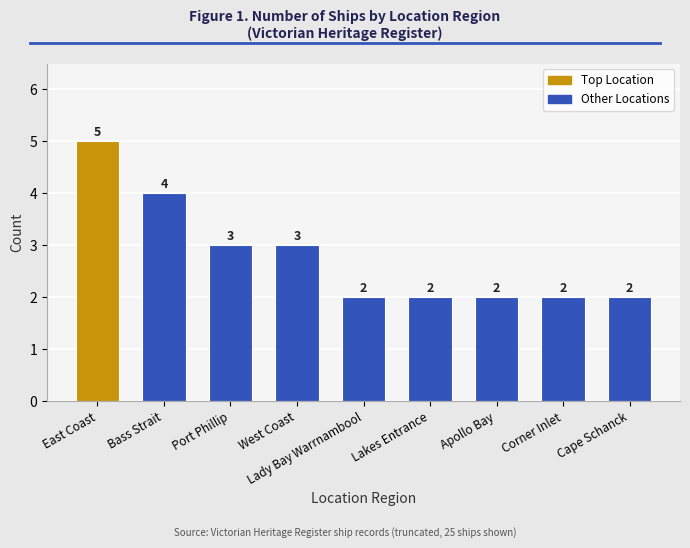

Are the bars grouped side by side (vs. stacked)?

No